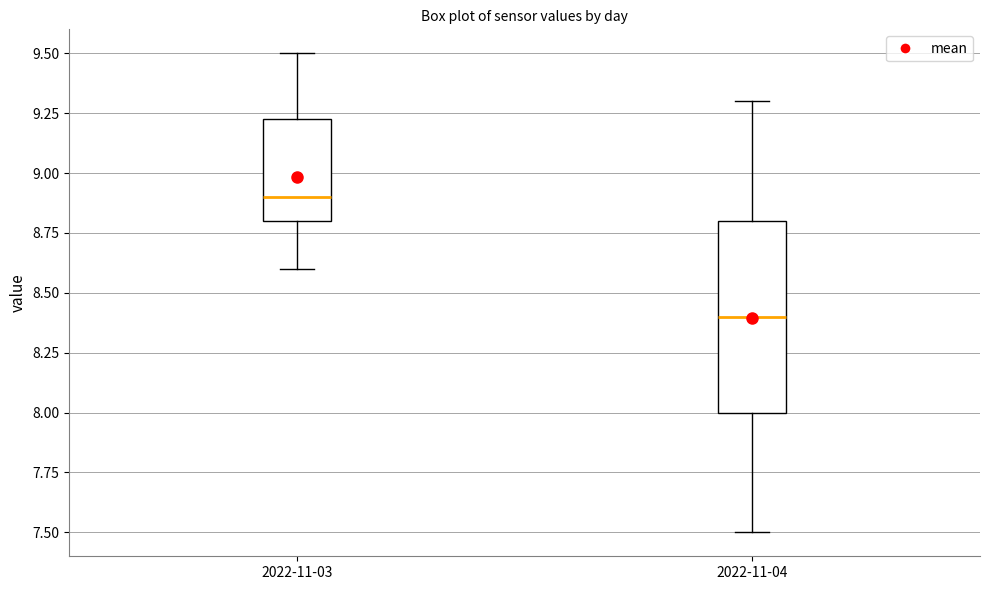

Reading left to right, read every box against the y-axis: the position of its median line, the range the box covers, and the ends of its whiskers. The values are not printed on the chart, so give them approximately, as read against the axis.

2022-11-03: median 8.90, box 8.80 to 9.25, whiskers 8.60 to 9.50
2022-11-04: median 8.40, box 8.00 to 8.80, whiskers 7.50 to 9.30